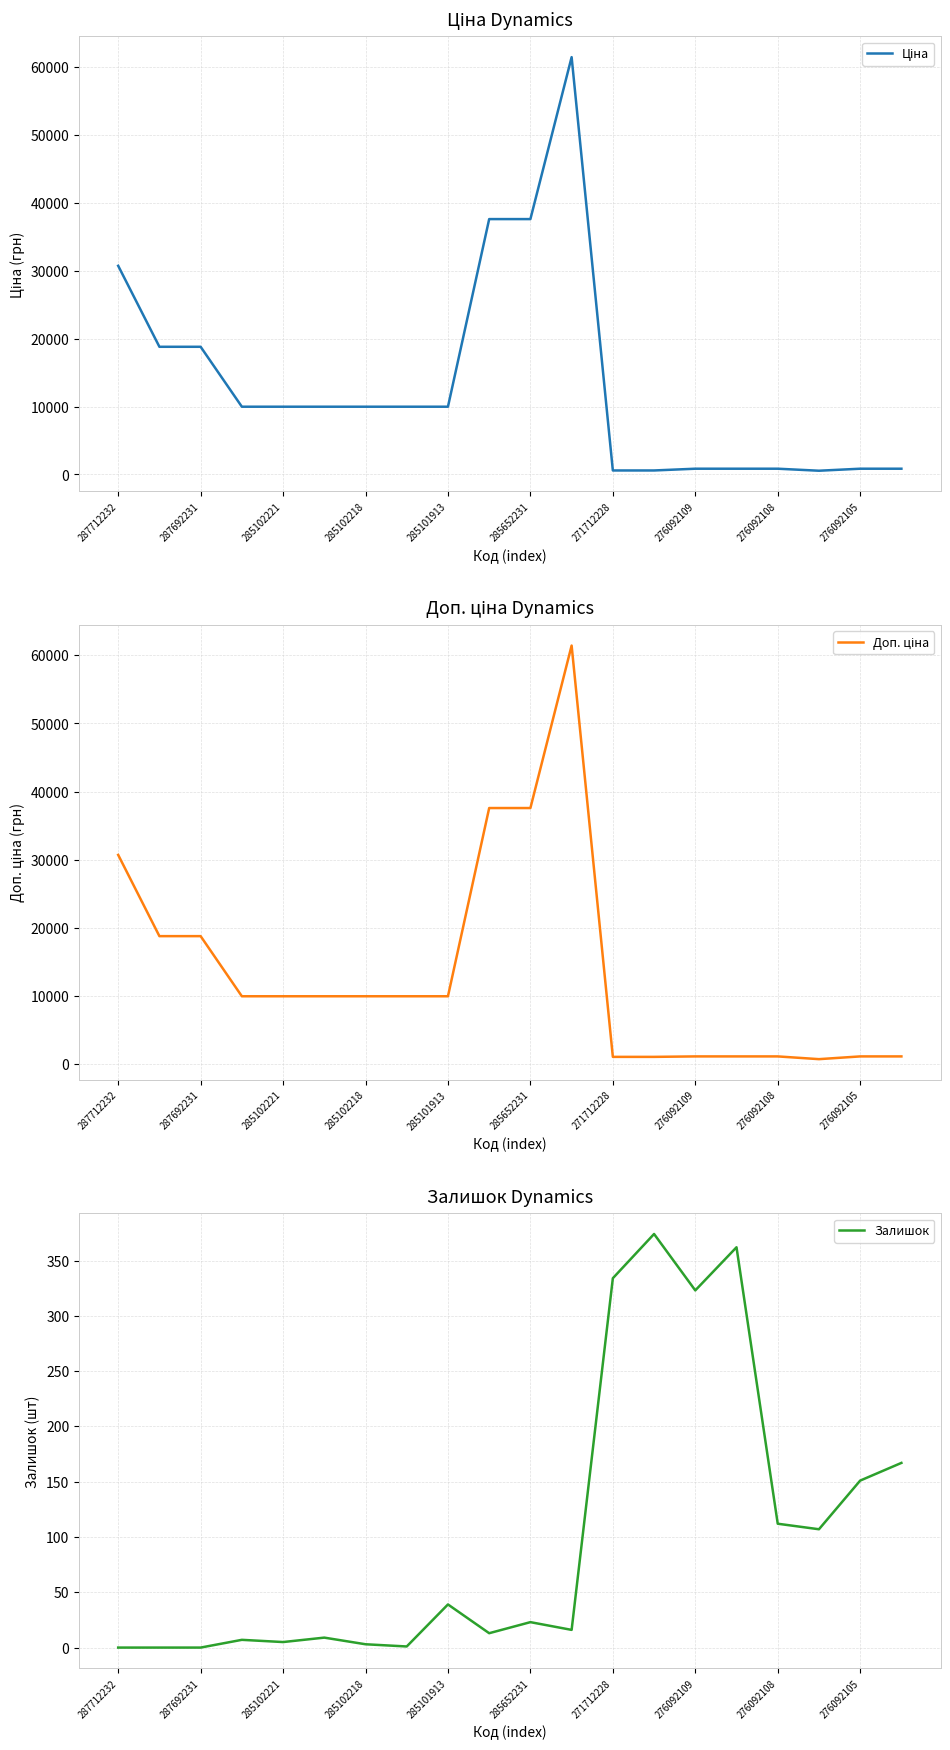

True or false: Ціна and Залишок intersect in this chart.

False